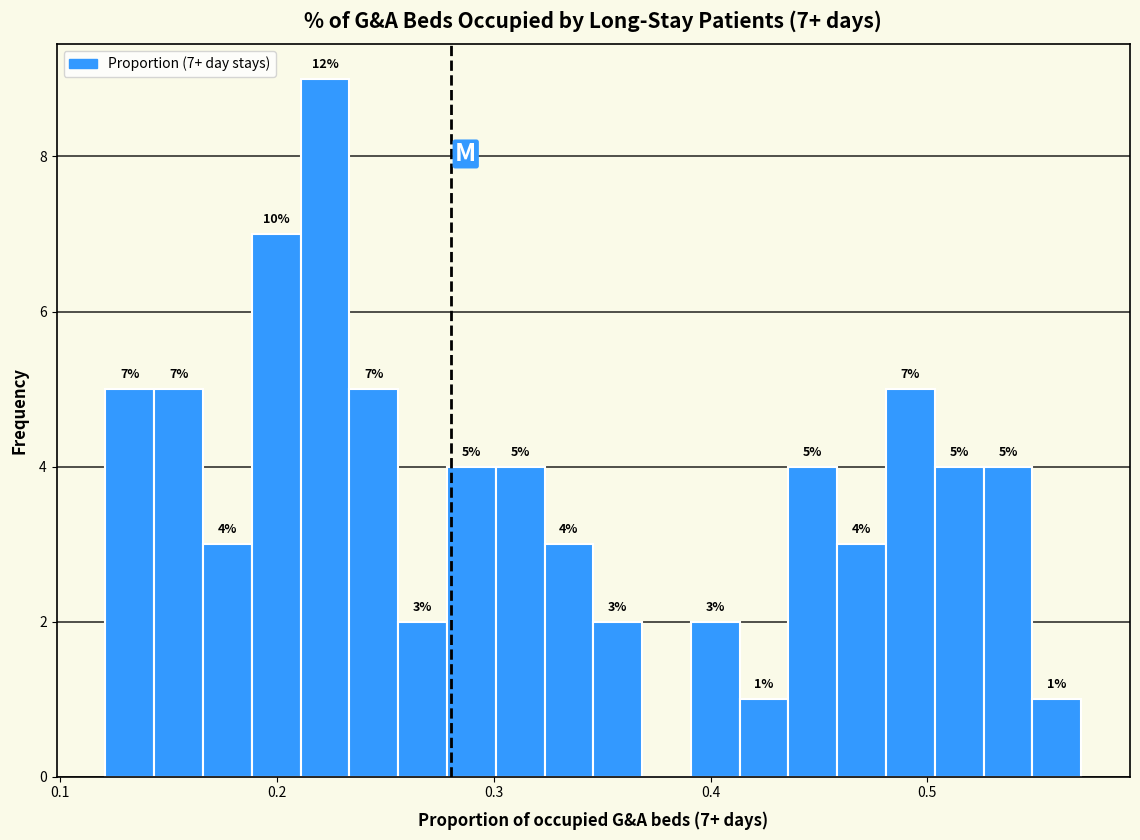

Read against the x-axis, roughly where is the centre of the tallest bar?

0.22